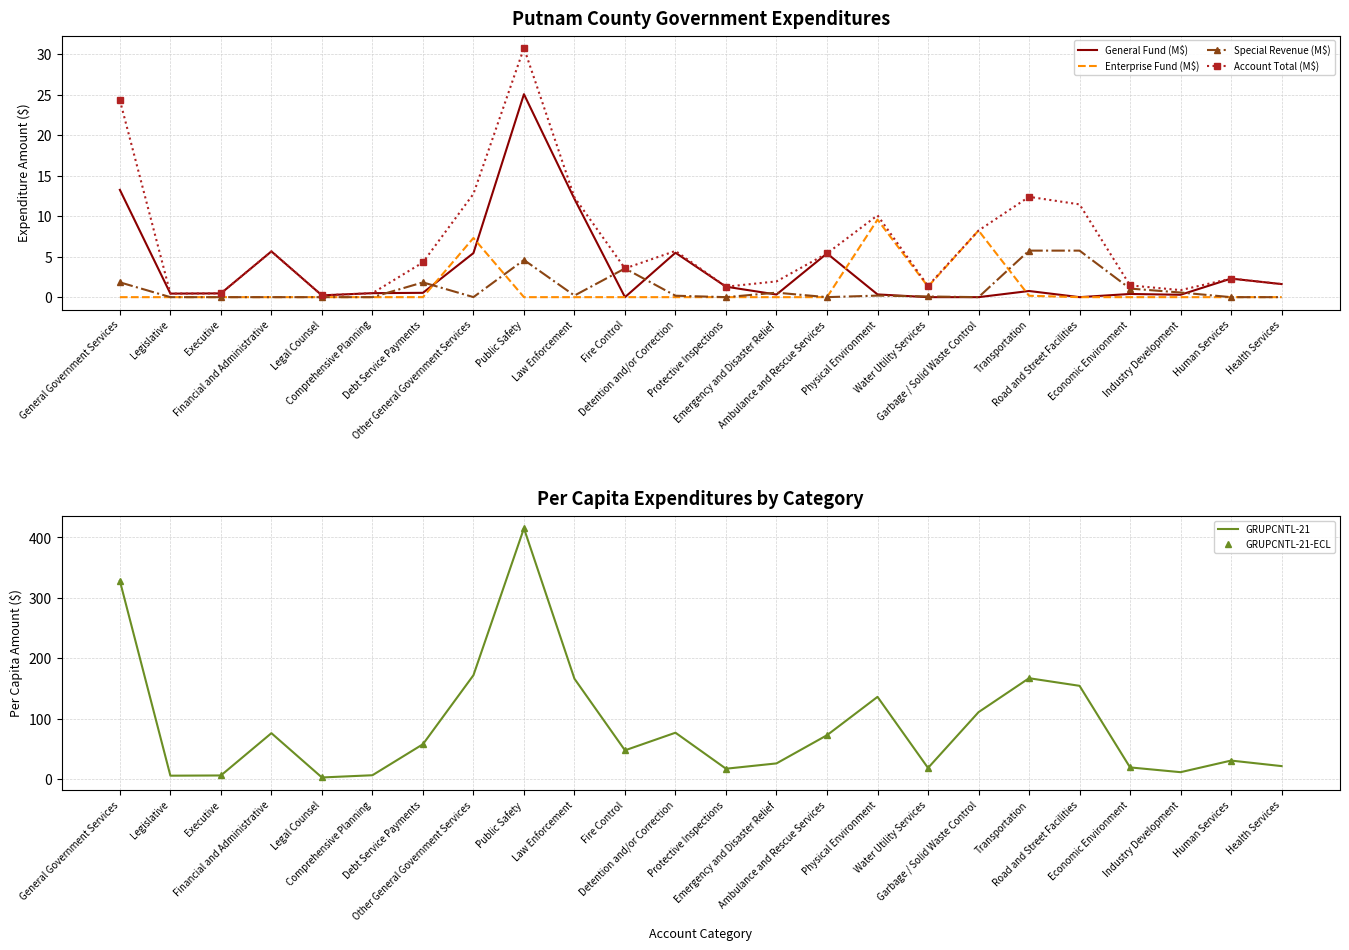

How many lines are shown in the chart?

6